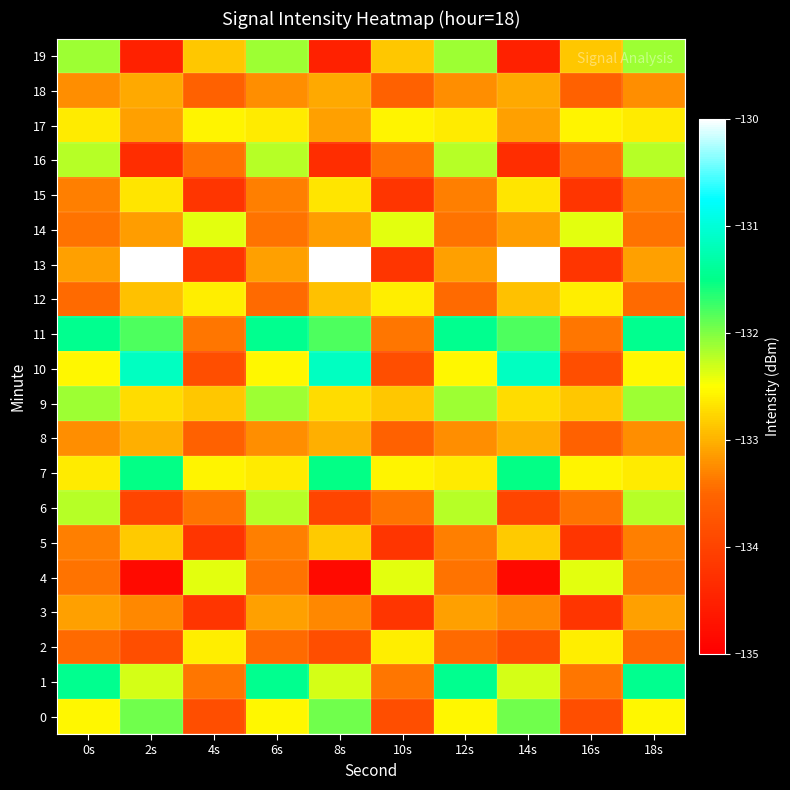

Reading left to right, what are all the values shown in this chart?

0: 0s=-132.6	2s=-132.0	4s=-133.8	6s=-132.6	8s=-132.0	10s=-133.8	12s=-132.6	14s=-132.0	16s=-133.8	18s=-132.6
1: 0s=-131.5	2s=-132.3	4s=-133.4	6s=-131.5	8s=-132.3	10s=-133.4	12s=-131.5	14s=-132.3	16s=-133.4	18s=-131.5
2: 0s=-133.5	2s=-133.8	4s=-132.6	6s=-133.5	8s=-133.8	10s=-132.6	12s=-133.5	14s=-133.8	16s=-132.6	18s=-133.5
3: 0s=-133.1	2s=-133.3	4s=-134.2	6s=-133.1	8s=-133.3	10s=-134.2	12s=-133.1	14s=-133.3	16s=-134.2	18s=-133.1
4: 0s=-133.4	2s=-134.8	4s=-132.4	6s=-133.4	8s=-134.8	10s=-132.4	12s=-133.4	14s=-134.8	16s=-132.4	18s=-133.4
5: 0s=-133.3	2s=-132.8	4s=-134.2	6s=-133.3	8s=-132.8	10s=-134.2	12s=-133.3	14s=-132.8	16s=-134.2	18s=-133.3
6: 0s=-132.2	2s=-134.0	4s=-133.4	6s=-132.2	8s=-134.0	10s=-133.4	12s=-132.2	14s=-134.0	16s=-133.4	18s=-132.2
7: 0s=-132.6	2s=-131.5	4s=-132.6	6s=-132.6	8s=-131.5	10s=-132.6	12s=-132.6	14s=-131.5	16s=-132.6	18s=-132.6
8: 0s=-133.2	2s=-133.0	4s=-133.6	6s=-133.2	8s=-133.0	10s=-133.6	12s=-133.2	14s=-133.0	16s=-133.6	18s=-133.2
9: 0s=-132.1	2s=-132.7	4s=-132.9	6s=-132.1	8s=-132.7	10s=-132.9	12s=-132.1	14s=-132.7	16s=-132.9	18s=-132.1
10: 0s=-132.6	2s=-131.2	4s=-133.8	6s=-132.6	8s=-131.2	10s=-133.8	12s=-132.6	14s=-131.2	16s=-133.8	18s=-132.6
11: 0s=-131.5	2s=-131.8	4s=-133.4	6s=-131.5	8s=-131.8	10s=-133.4	12s=-131.5	14s=-131.8	16s=-133.4	18s=-131.5
12: 0s=-133.5	2s=-132.9	4s=-132.6	6s=-133.5	8s=-132.9	10s=-132.6	12s=-133.5	14s=-132.9	16s=-132.6	18s=-133.5
13: 0s=-133.1	2s=-130.0	4s=-134.2	6s=-133.1	8s=-130.0	10s=-134.2	12s=-133.1	14s=-130.0	16s=-134.2	18s=-133.1
14: 0s=-133.4	2s=-133.1	4s=-132.4	6s=-133.4	8s=-133.1	10s=-132.4	12s=-133.4	14s=-133.1	16s=-132.4	18s=-133.4
15: 0s=-133.3	2s=-132.7	4s=-134.2	6s=-133.3	8s=-132.7	10s=-134.2	12s=-133.3	14s=-132.7	16s=-134.2	18s=-133.3
16: 0s=-132.2	2s=-134.3	4s=-133.4	6s=-132.2	8s=-134.3	10s=-133.4	12s=-132.2	14s=-134.3	16s=-133.4	18s=-132.2
17: 0s=-132.6	2s=-133.1	4s=-132.6	6s=-132.6	8s=-133.1	10s=-132.6	12s=-132.6	14s=-133.1	16s=-132.6	18s=-132.6
18: 0s=-133.2	2s=-133.1	4s=-133.6	6s=-133.2	8s=-133.1	10s=-133.6	12s=-133.2	14s=-133.1	16s=-133.6	18s=-133.2
19: 0s=-132.1	2s=-134.5	4s=-132.9	6s=-132.1	8s=-134.5	10s=-132.9	12s=-132.1	14s=-134.5	16s=-132.9	18s=-132.1